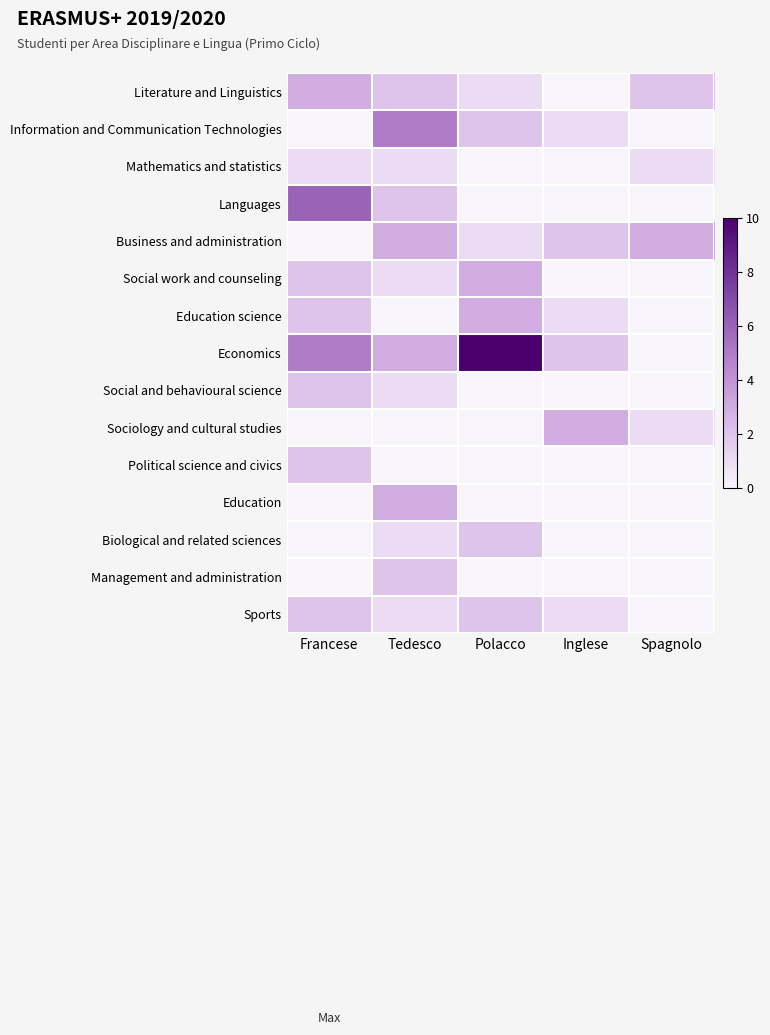

Reading left to right, list all the values displayed in this chart.

Literature and Linguistics: Francese=3	Tedesco=2	Polacco=1	Inglese=0	Spagnolo=2
Information and Communication Technologies: Francese=0	Tedesco=5	Polacco=2	Inglese=1	Spagnolo=0
Mathematics and statistics: Francese=1	Tedesco=1	Polacco=0	Inglese=0	Spagnolo=1
Languages: Francese=6	Tedesco=2	Polacco=0	Inglese=0	Spagnolo=0
Business and administration: Francese=0	Tedesco=3	Polacco=1	Inglese=2	Spagnolo=3
Social work and counseling: Francese=2	Tedesco=1	Polacco=3	Inglese=0	Spagnolo=0
Education science: Francese=2	Tedesco=0	Polacco=3	Inglese=1	Spagnolo=0
Economics: Francese=5	Tedesco=3	Polacco=10	Inglese=2	Spagnolo=0
Social and behavioural science: Francese=2	Tedesco=1	Polacco=0	Inglese=0	Spagnolo=0
Sociology and cultural studies: Francese=0	Tedesco=0	Polacco=0	Inglese=3	Spagnolo=1
Political science and civics: Francese=2	Tedesco=0	Polacco=0	Inglese=0	Spagnolo=0
Education: Francese=0	Tedesco=3	Polacco=0	Inglese=0	Spagnolo=0
Biological and related sciences: Francese=0	Tedesco=1	Polacco=2	Inglese=0	Spagnolo=0
Management and administration: Francese=0	Tedesco=2	Polacco=0	Inglese=0	Spagnolo=0
Sports: Francese=2	Tedesco=1	Polacco=2	Inglese=1	Spagnolo=0